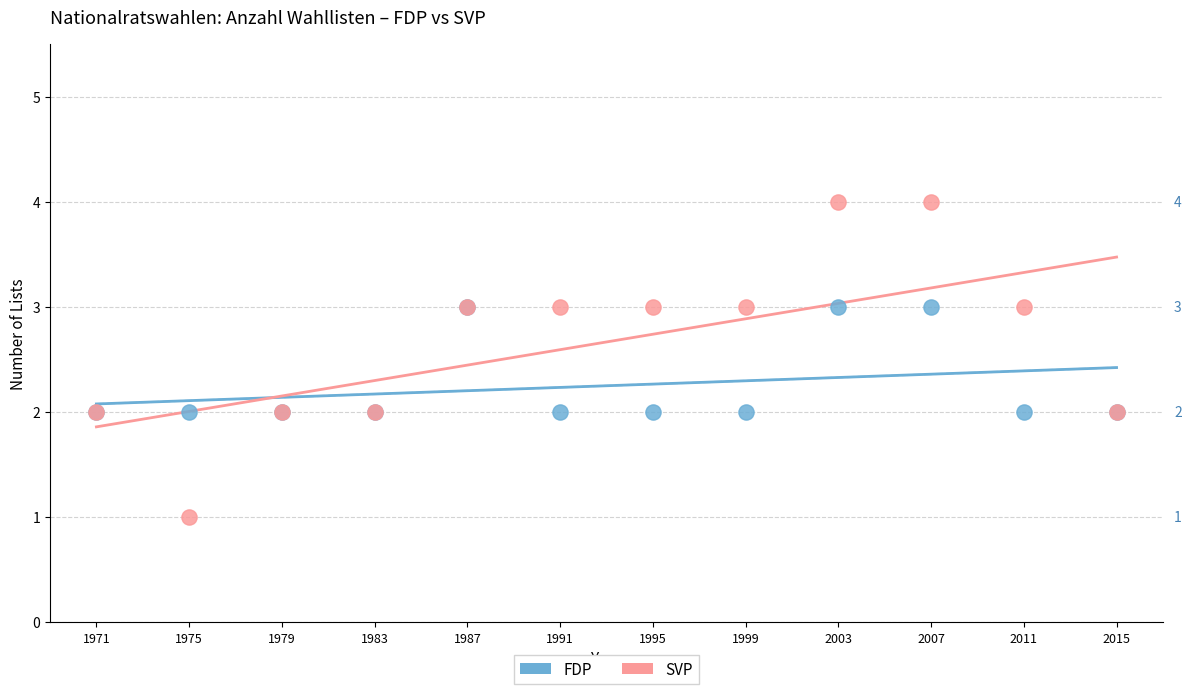

Which series reaches the maximum Y coordinate?

SVP